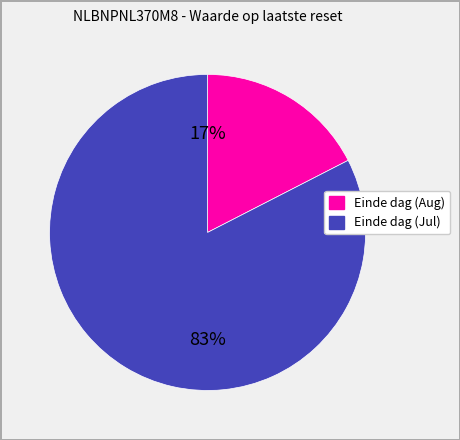

Does any single category account for the majority?

Yes